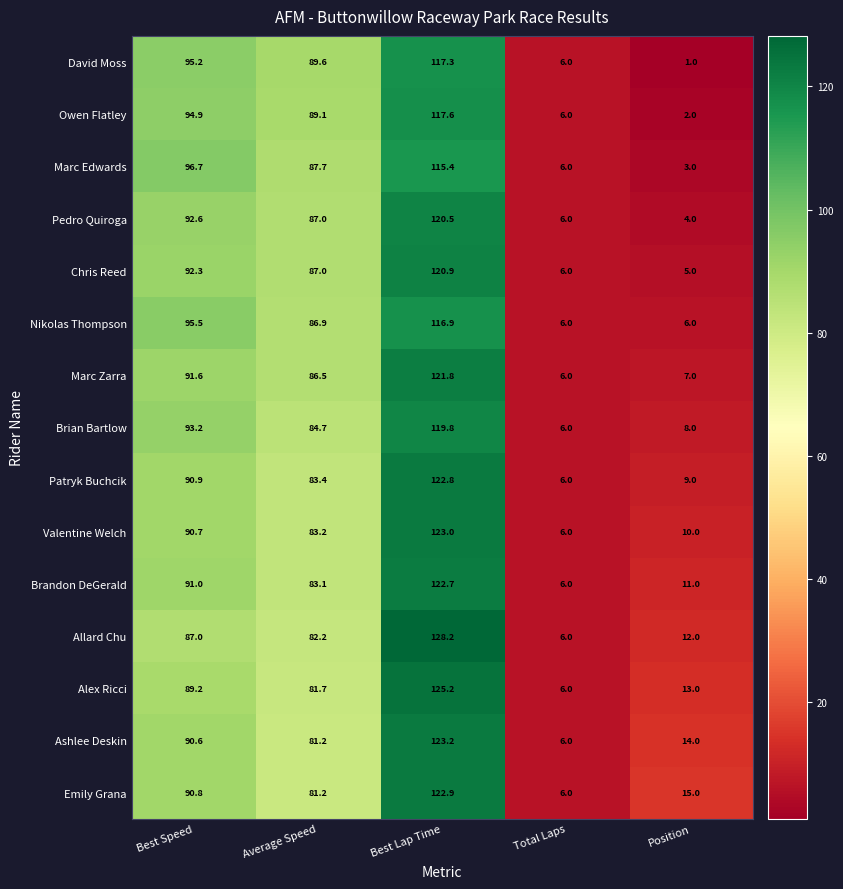

At which category does the chart reach its peak across all series?

Best Lap Time